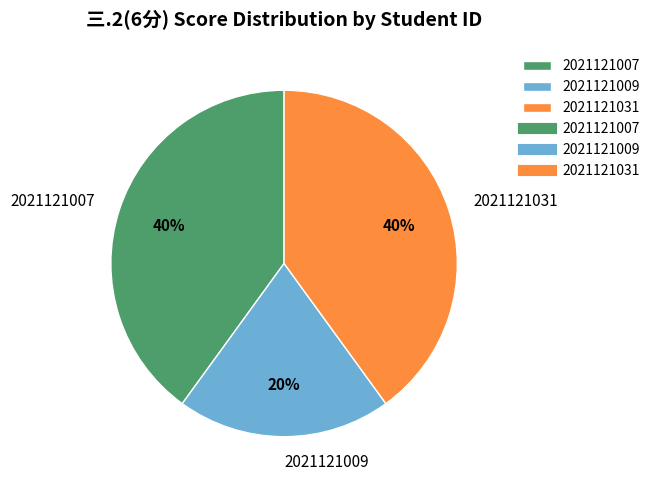

Does 2021121031 account for over 50% of the chart?

No